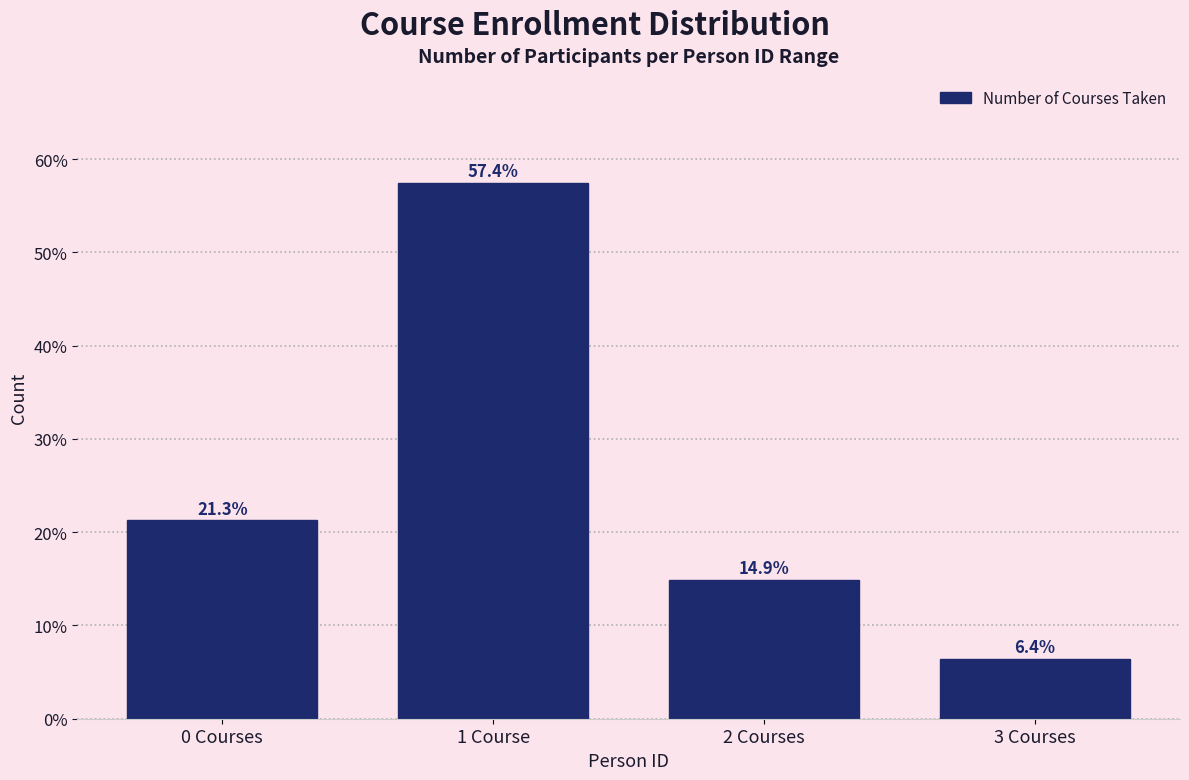

Reading left to right, what are all the values shown in this chart?

21.3	57.4	14.9	6.4